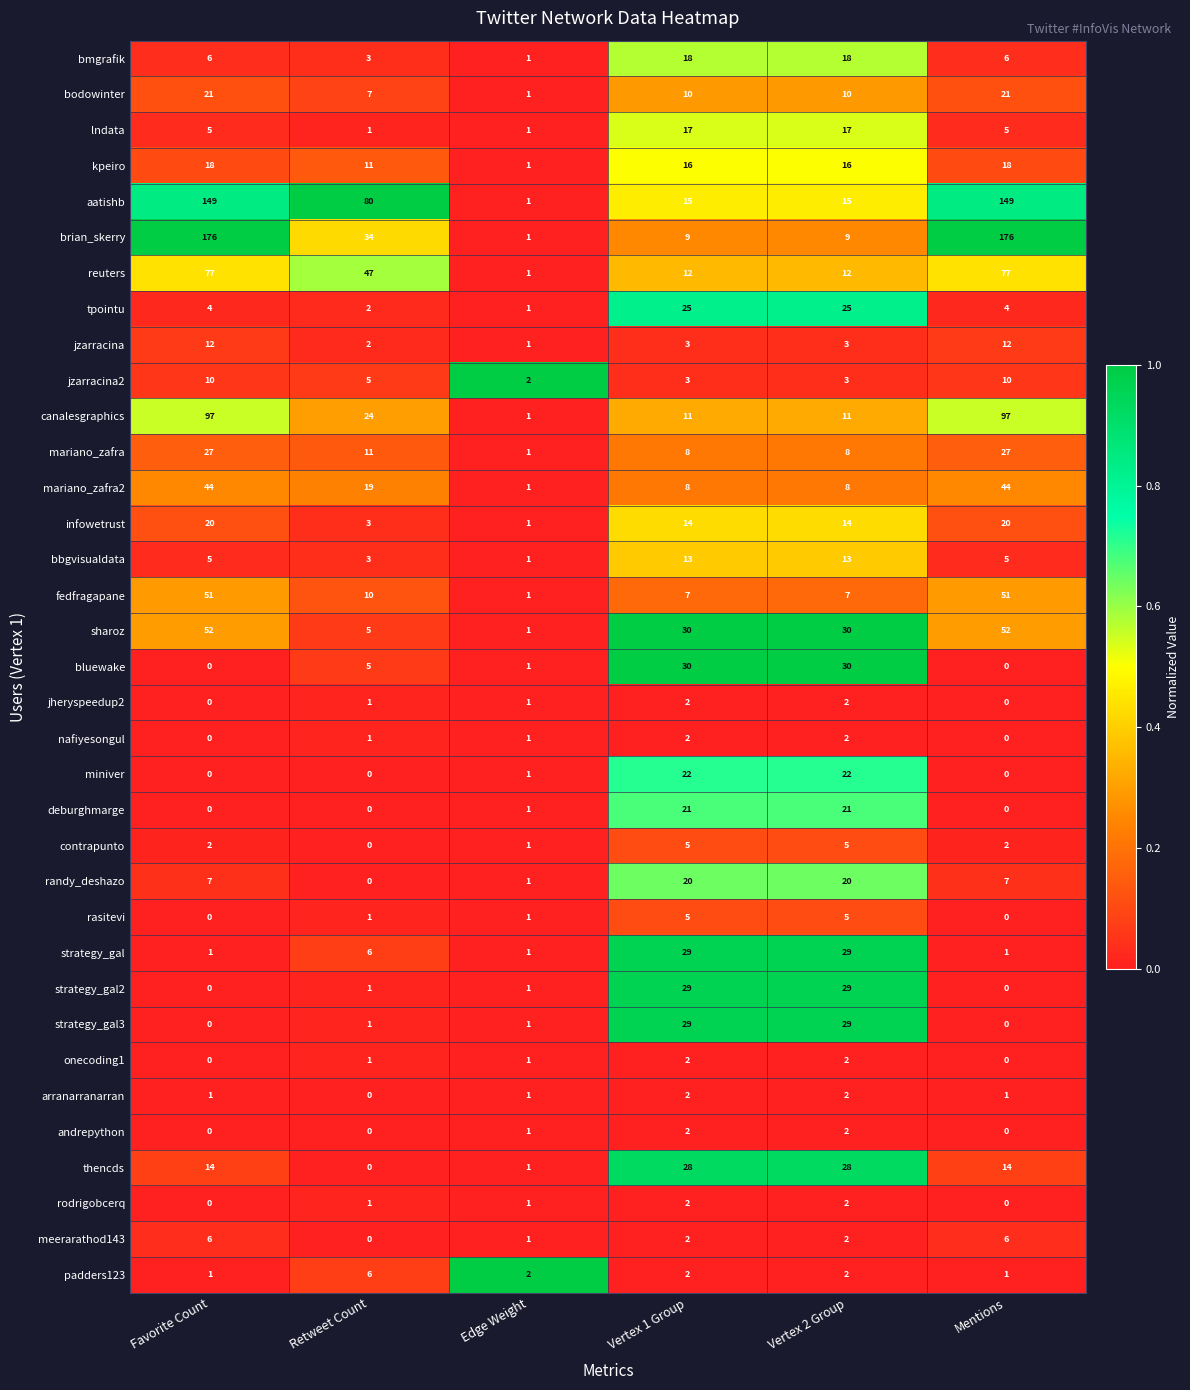

What is the greatest value displayed?

176